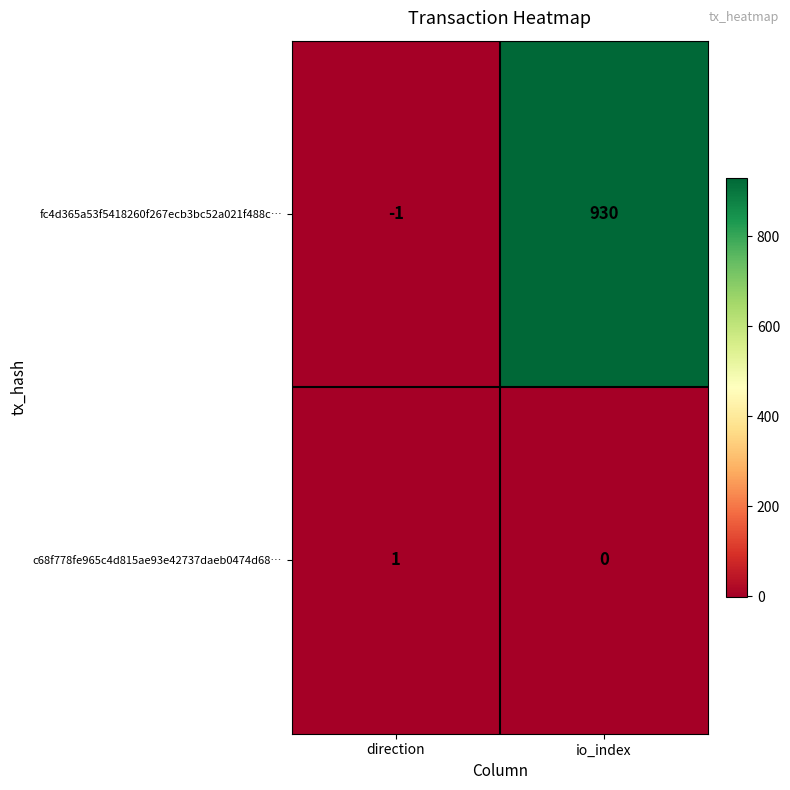

Where is fc4d365a53f5418260f267ecb3bc52a021f488c… nearest to the value 464?

direction